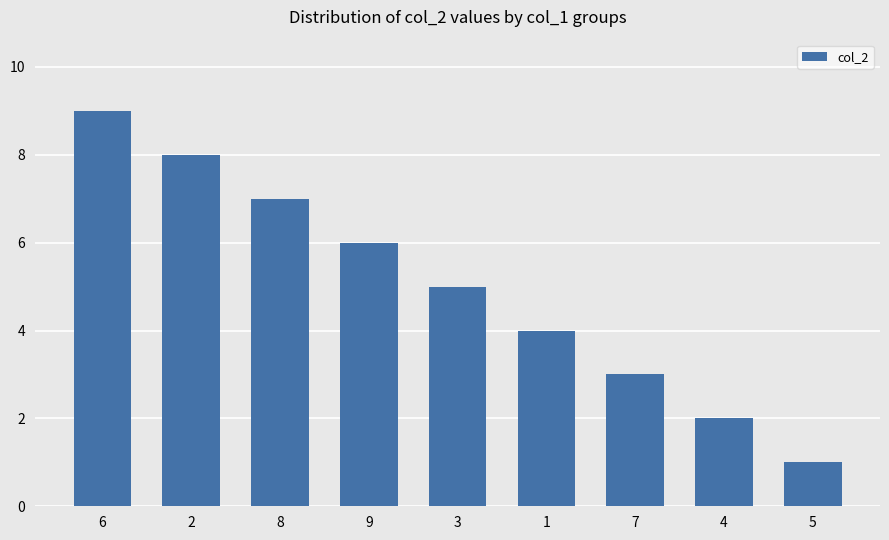

Between 8 and 4, which is larger?

8